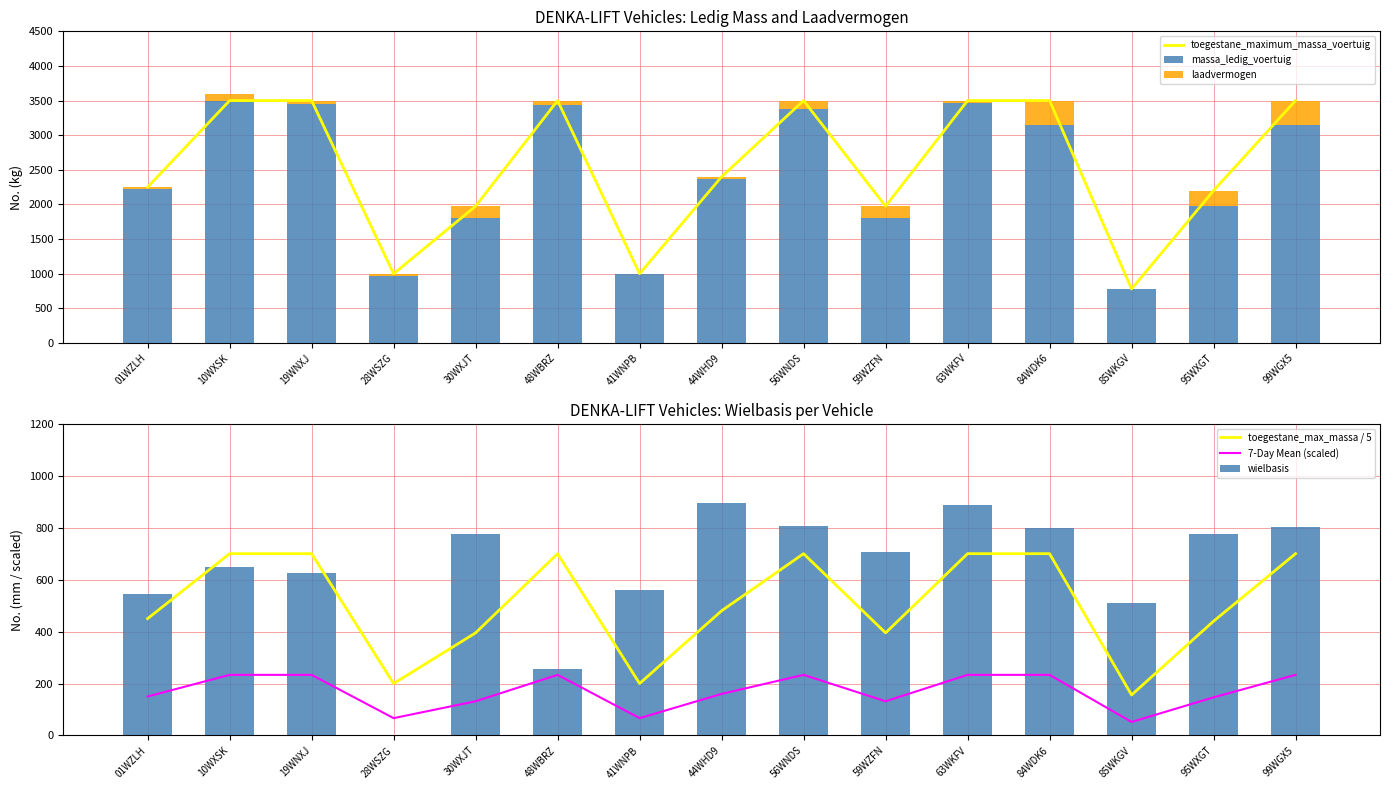

At which category does the chart reach its peak across all series?

10WXSK